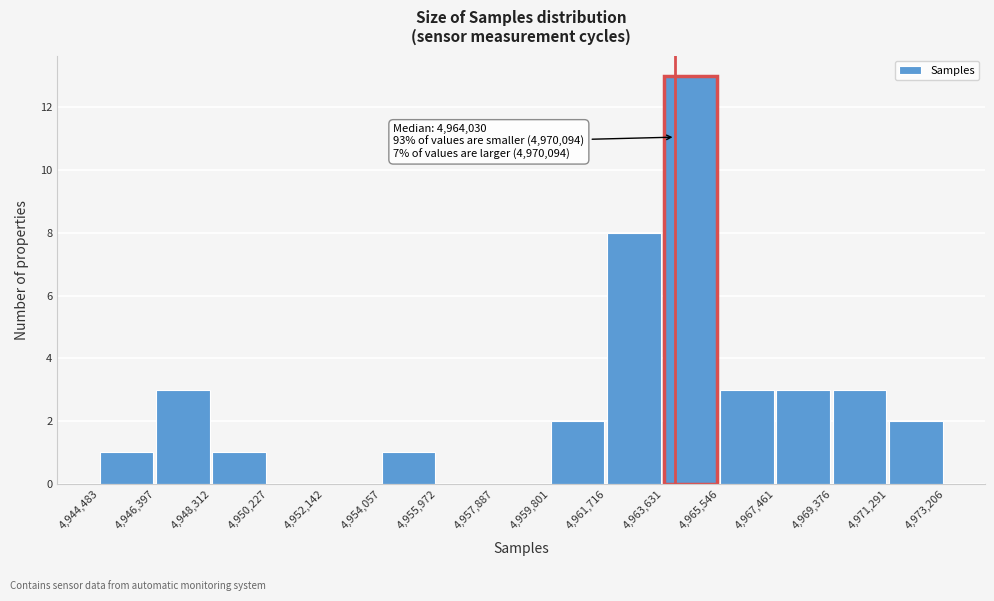

Which range on the x-axis has the tallest bar?

4,963,631 to 4,965,546